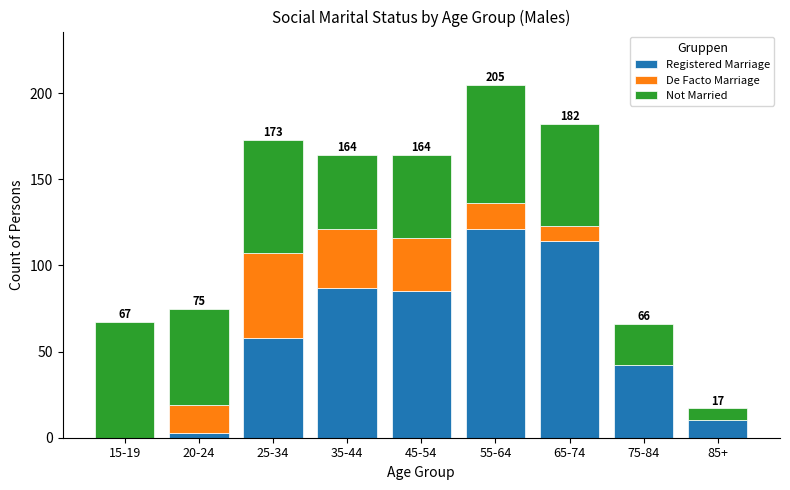

The value of Registered Marriage at 25-34 is 58. True or false?

True